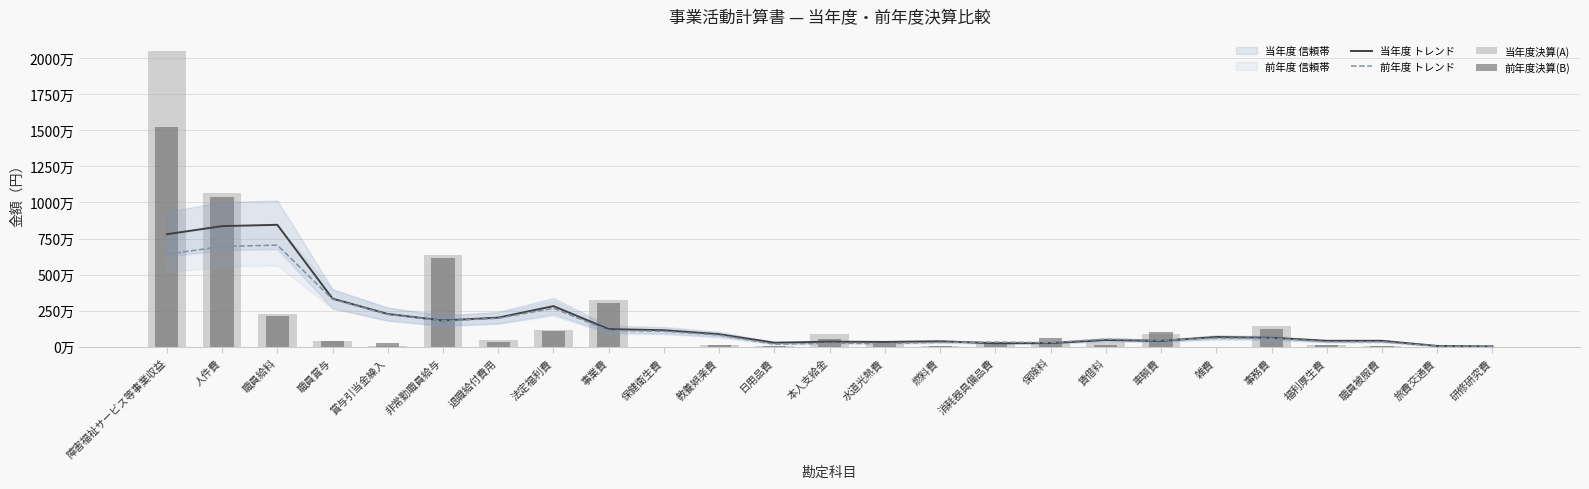

List the series in order of their peak value, lowest first.

前年度 トレンド, 当年度 トレンド, 前年度決算(B), 当年度決算(A)